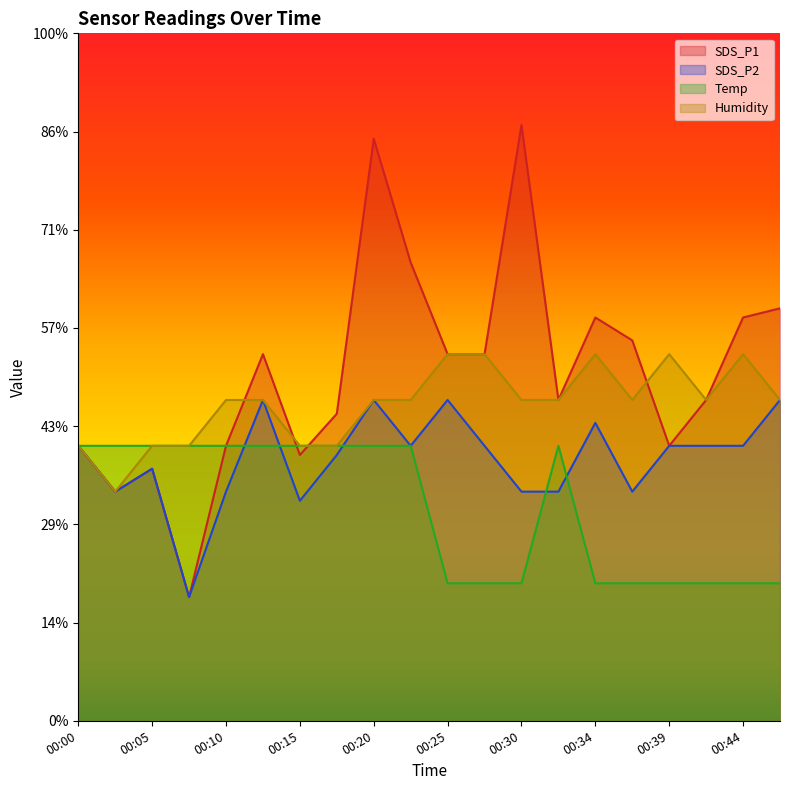

Which has a higher value, 00:47 or 00:34?

00:47